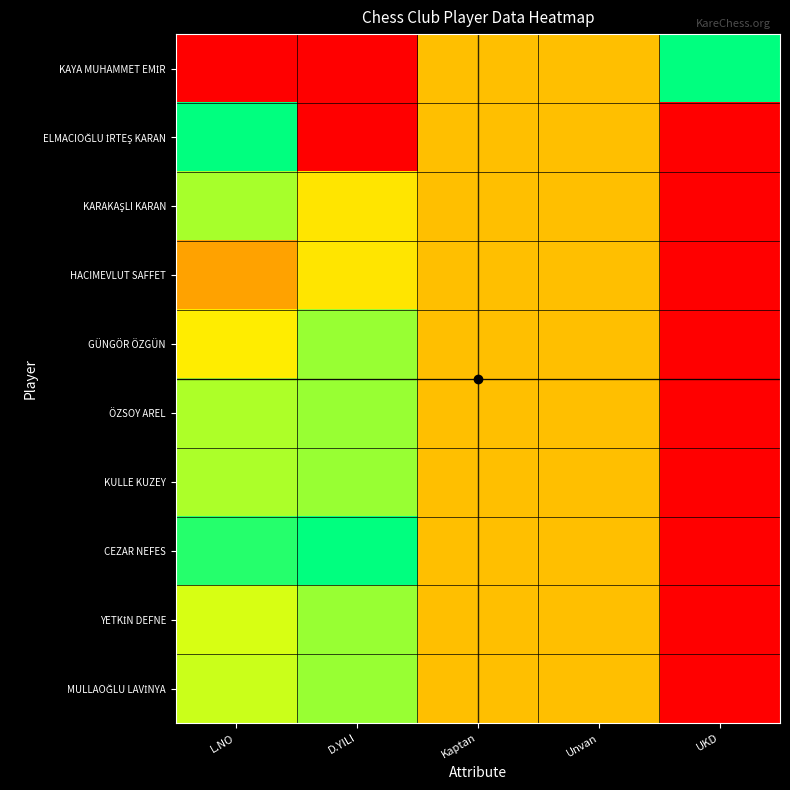

At which category is the sum across all series the highest?

L.NO